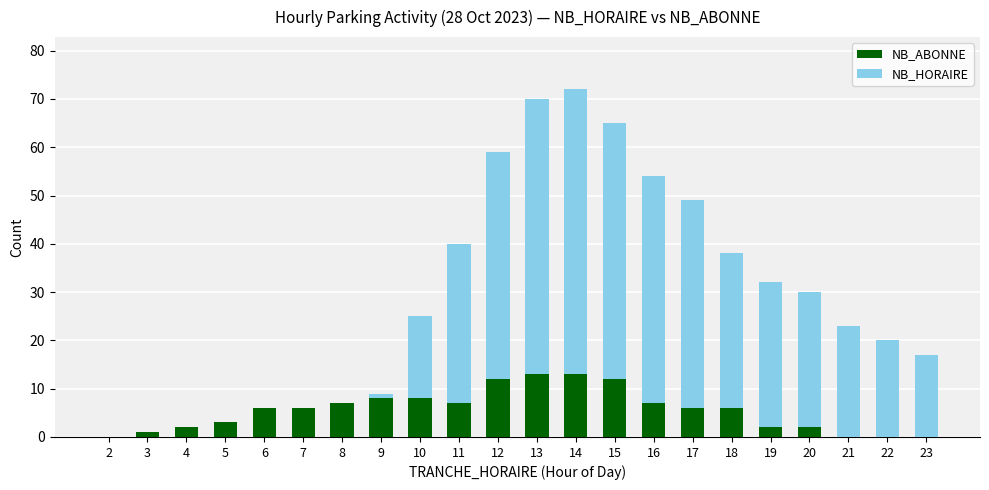

What is the maximum value for NB_ABONNE?

13